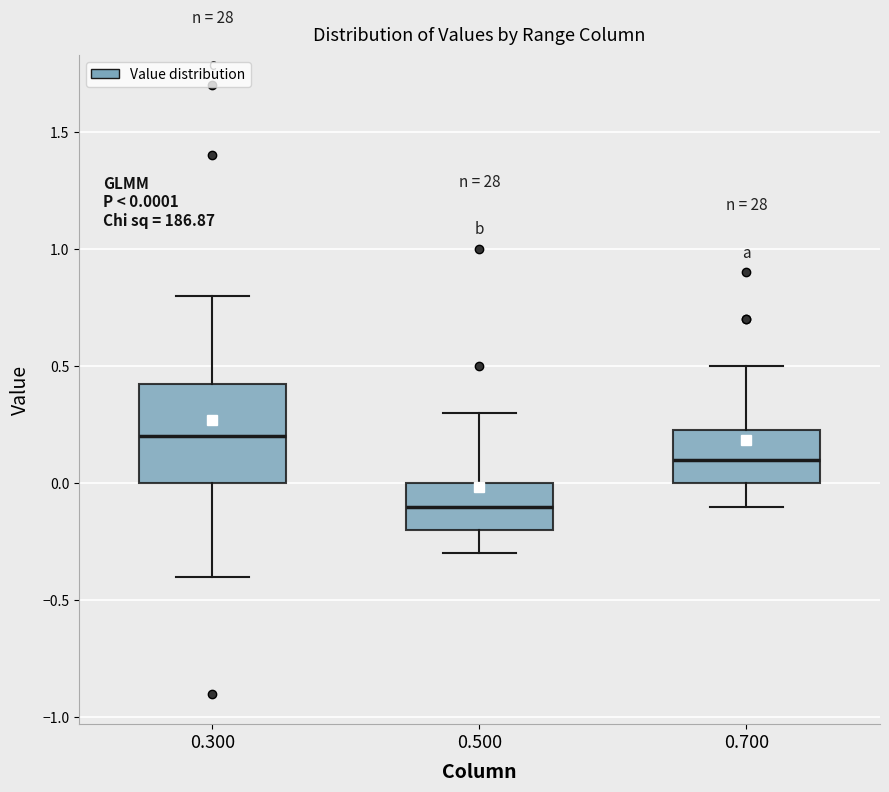

Which box has the lowest median line?

0.500